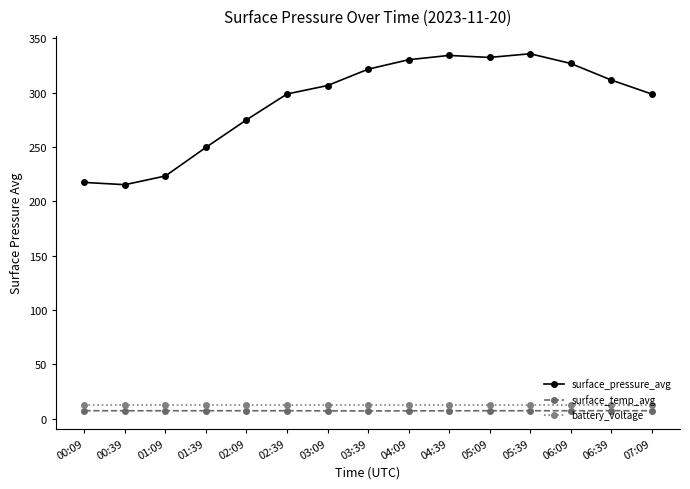

What is the smallest value displayed?

7.0